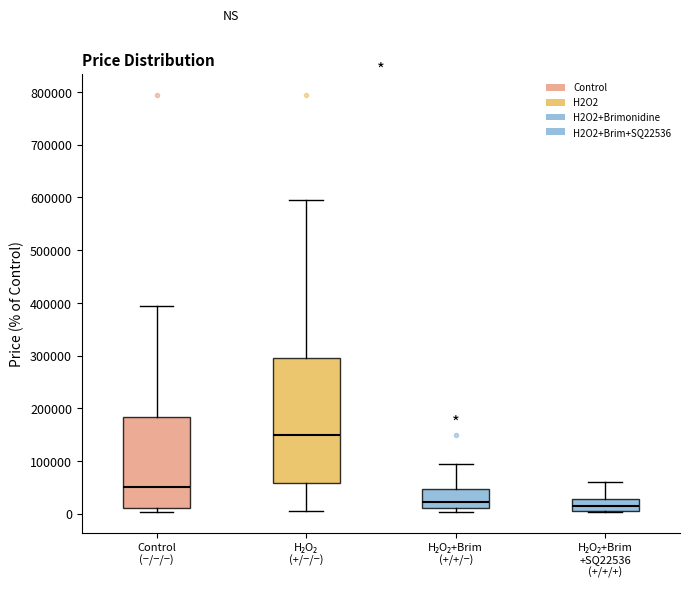

Reading left to right, transcribe this box plot: for each box, give where its median line is, the range the box spans, and where its two whiskers end, as read against the y-axis. The values are not printed on the chart, so give them approximately, as read against the axis.

Control (−/−/−): median 50000, box 10000 to 180000, whiskers 0 to 390000
H₂O₂ (+/−/−): median 150000, box 60000 to 290000, whiskers 0 to 590000
H₂O₂+Brim (+/+/−): median 20000, box 10000 to 50000, whiskers 0 to 90000
H₂O₂+Brim +SQ22536 (+/+/+): median 10000, box 0 to 30000, whiskers 0 to 60000